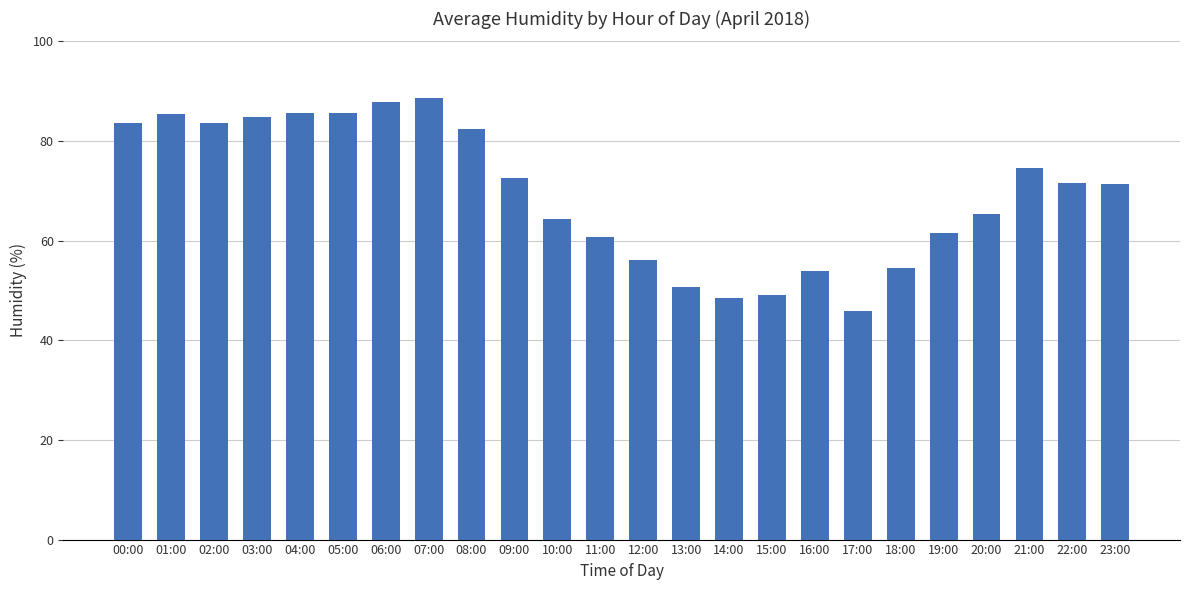

The chart shows a value of 87.8 at 06:00. True or false?

True